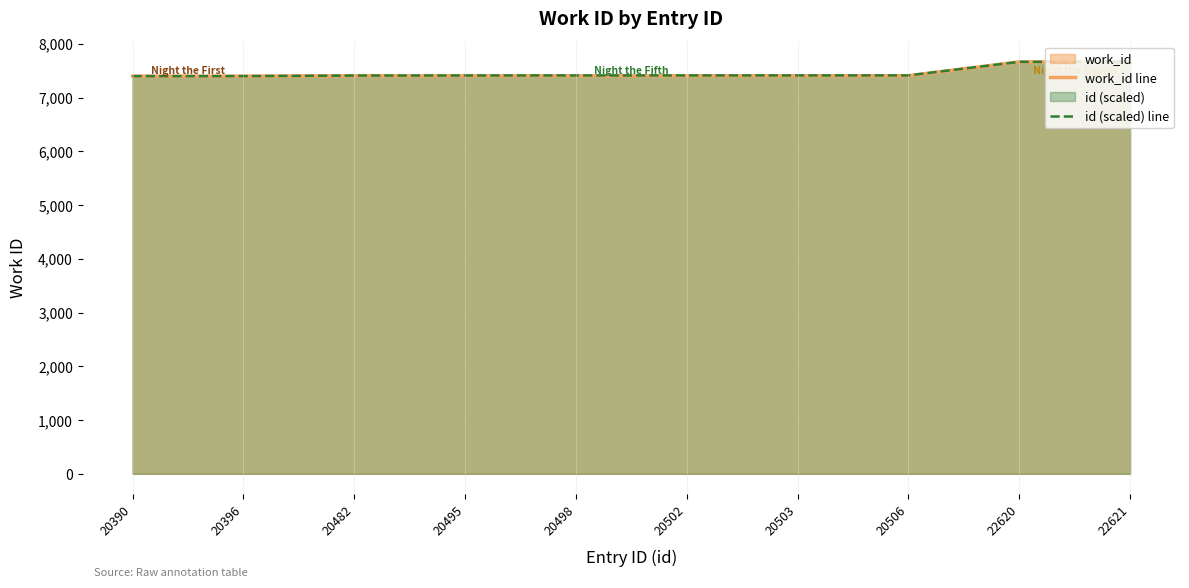

At which category is the sum across all series the highest?

22621